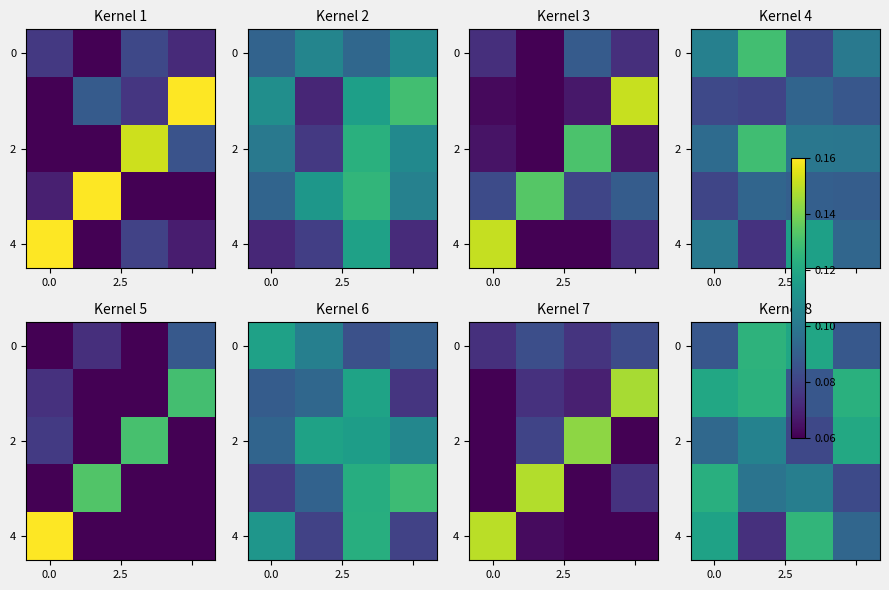

Between 0.0 and 2.5, which is larger?

2.5